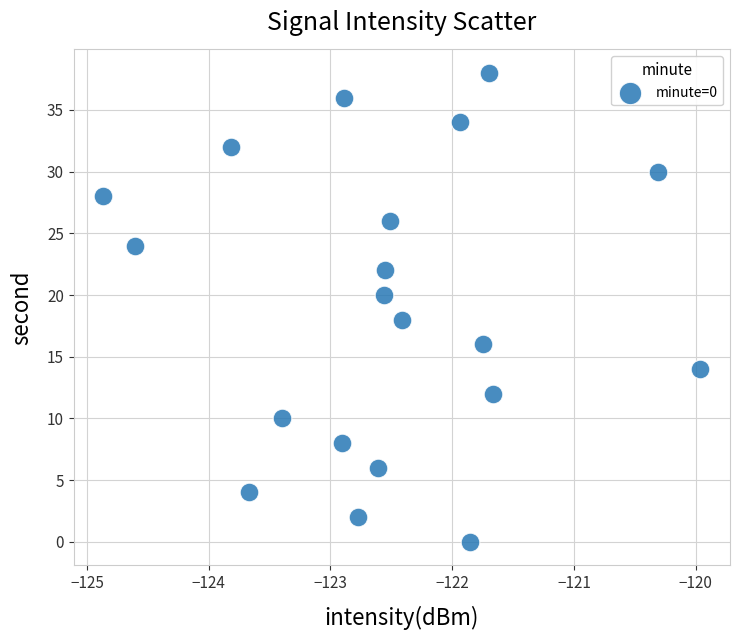

What is the range of Y values (max minus min)?

38